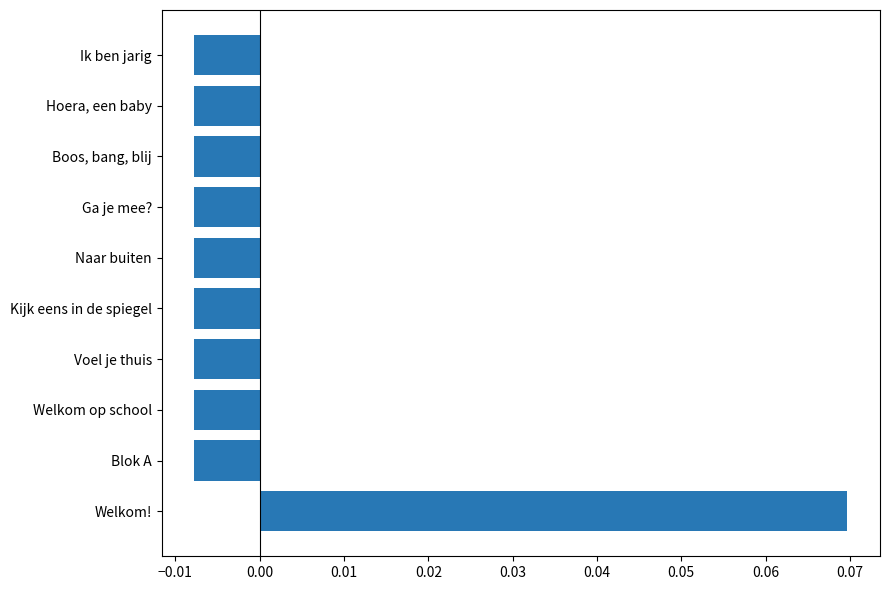

List the labels in order of value, smallest first.

Blok A, Welkom op school, Voel je thuis, Kijk eens in de spiegel, Naar buiten, Ga je mee?, Boos, bang, blij, Hoera, een baby, Ik ben jarig, Welkom!